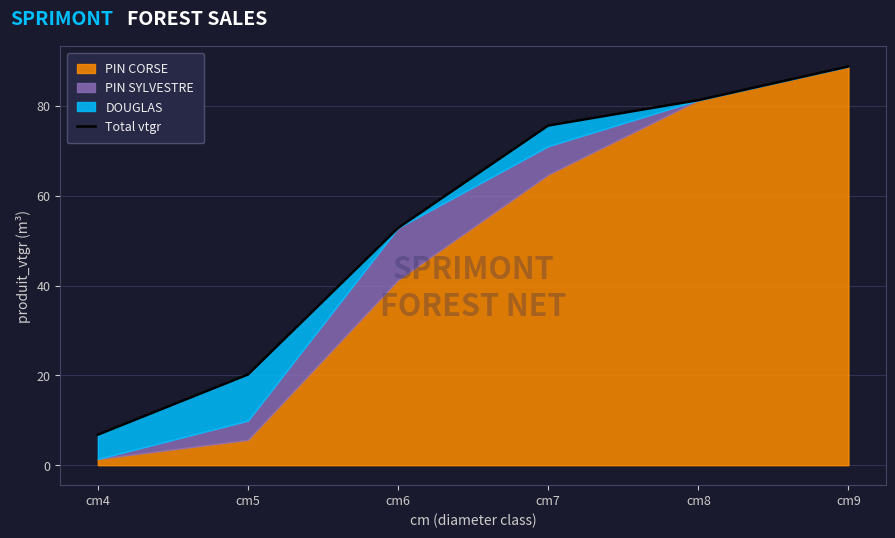

What is the sum of the values at cm7 and cm4?

82.4